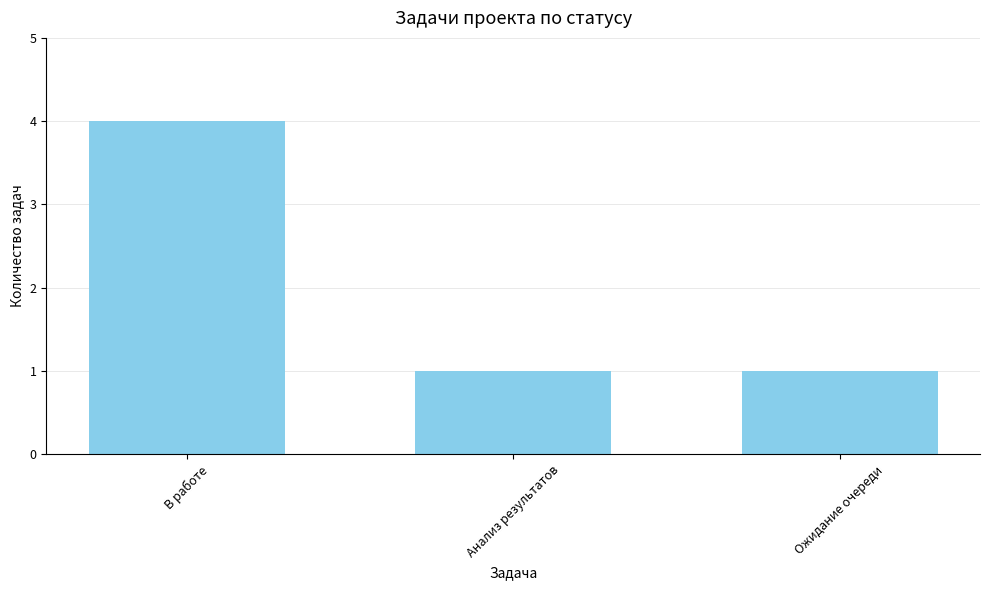

Reading left to right, list all the values displayed in this chart.

4	1	1